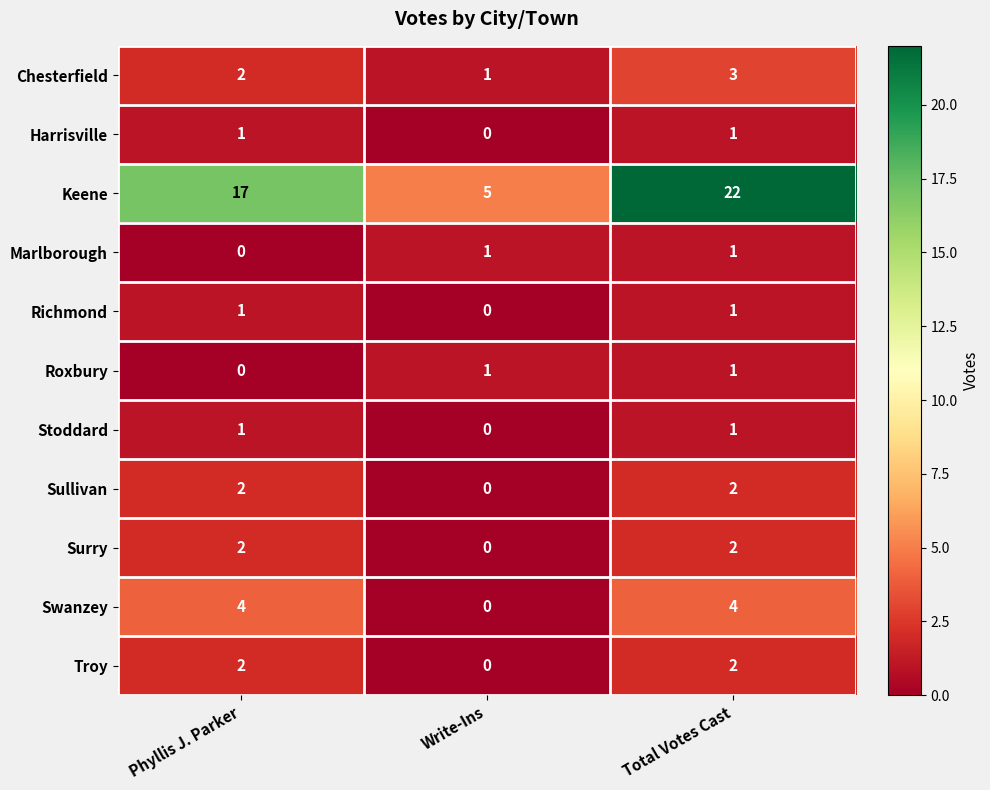

Which category has the lowest value in the Stoddard series?

Write-Ins